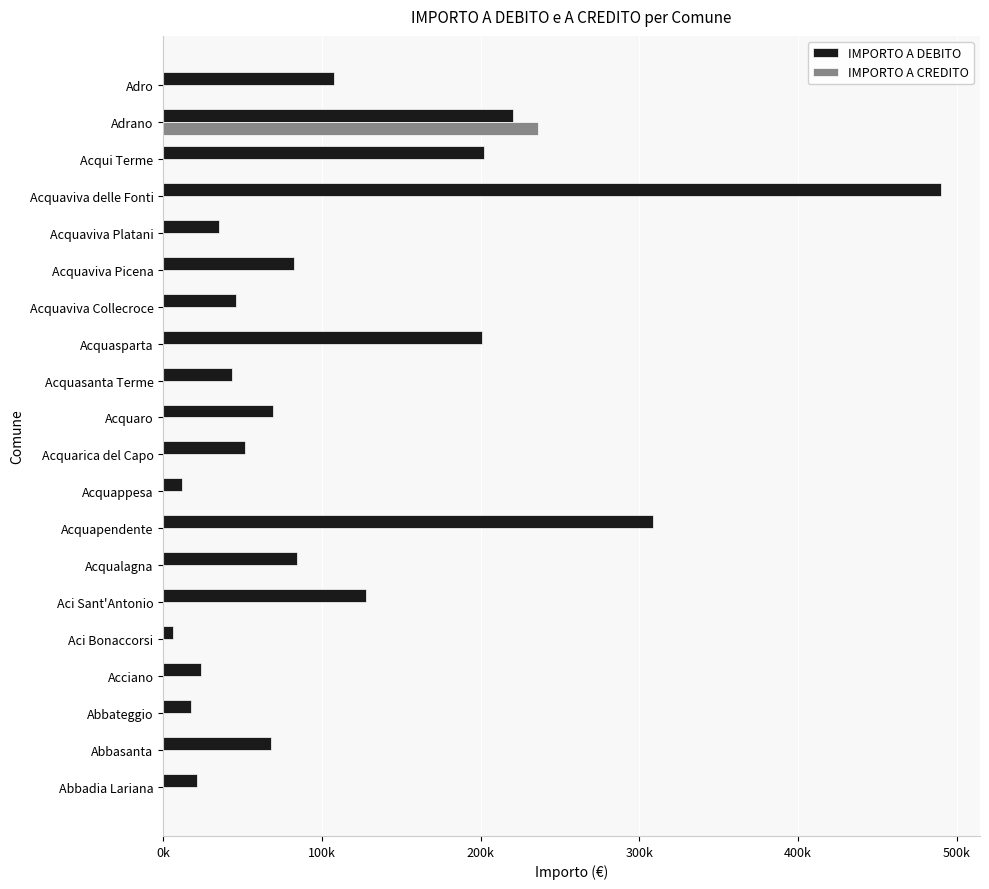

At how many categories does at least one series exceed 398709?

1